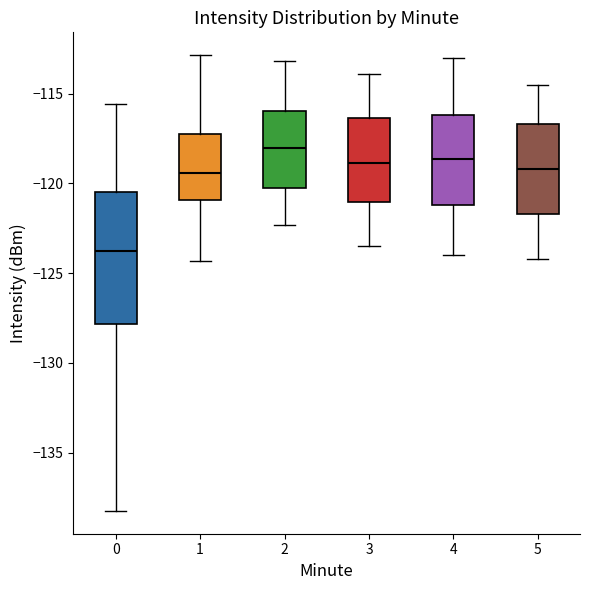

Which box is the tallest, from its lower edge to its upper edge?

0